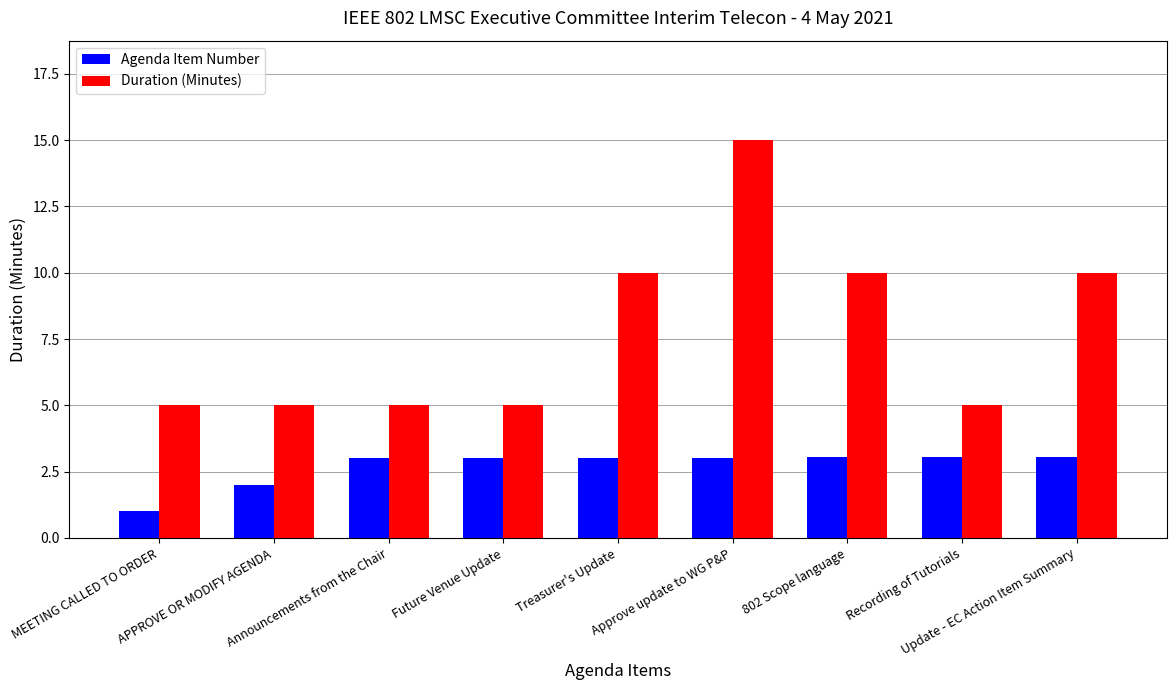

Which series has the largest range (max minus min)?

Duration (Minutes)